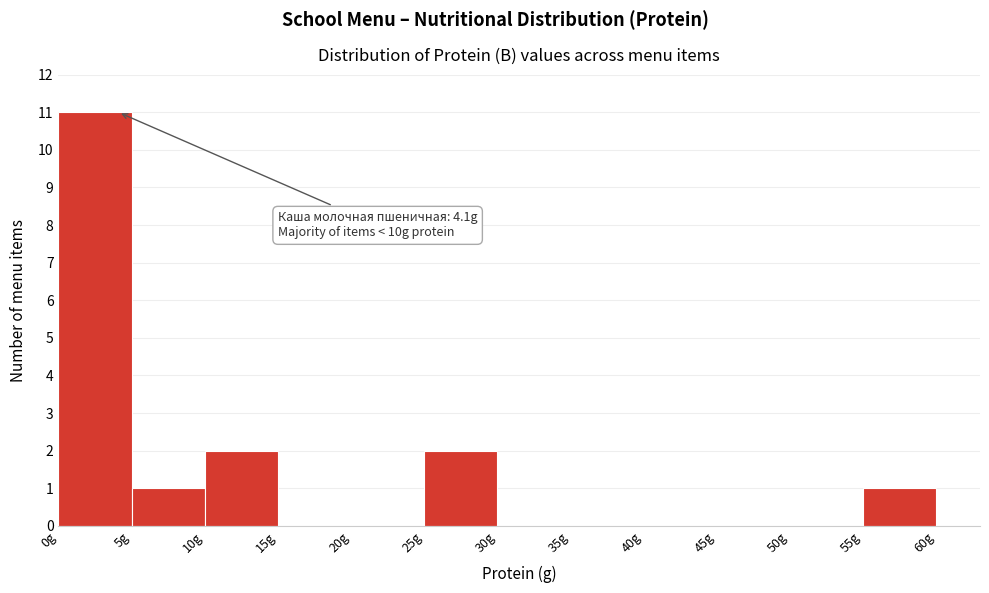

Which range on the x-axis has the tallest bar?

0 to 5